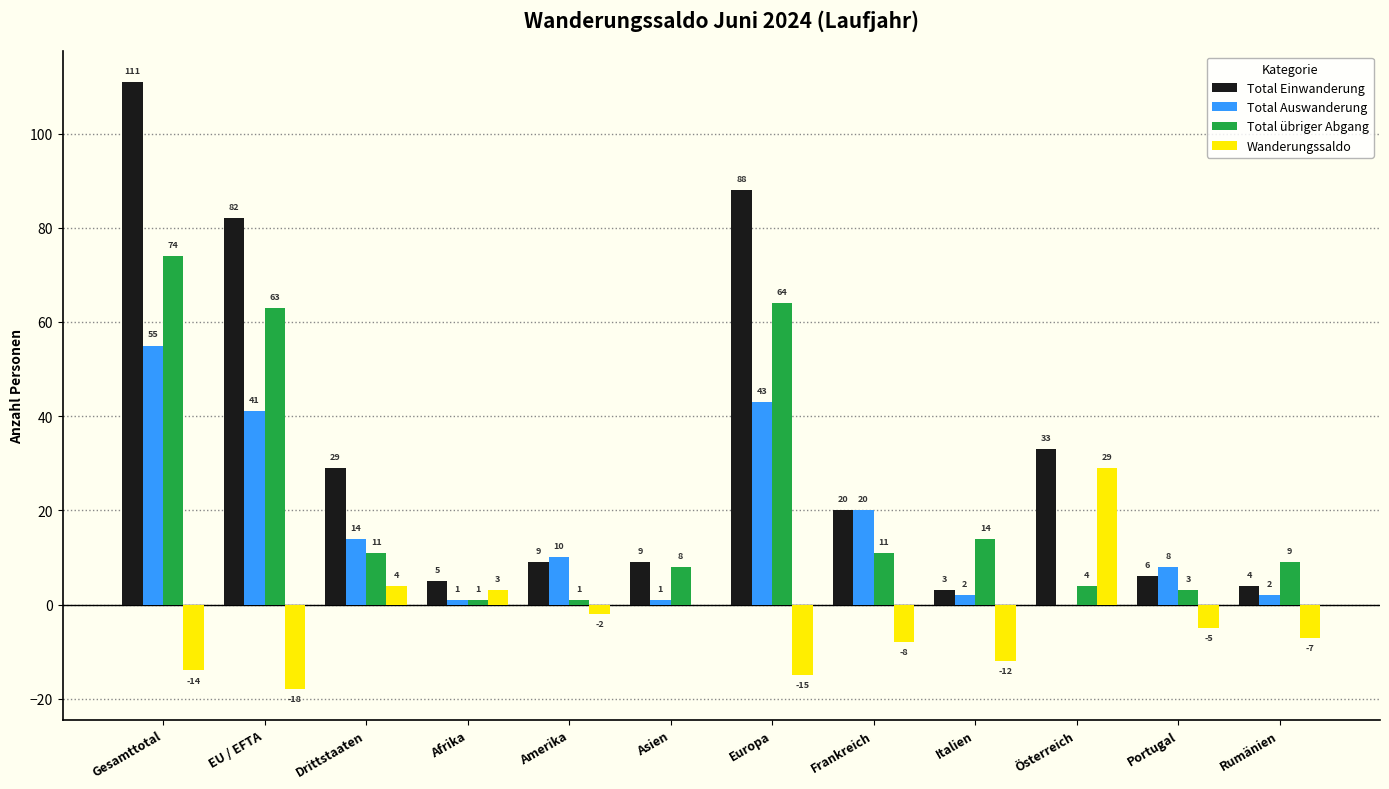

How many groups of bars are there?

12